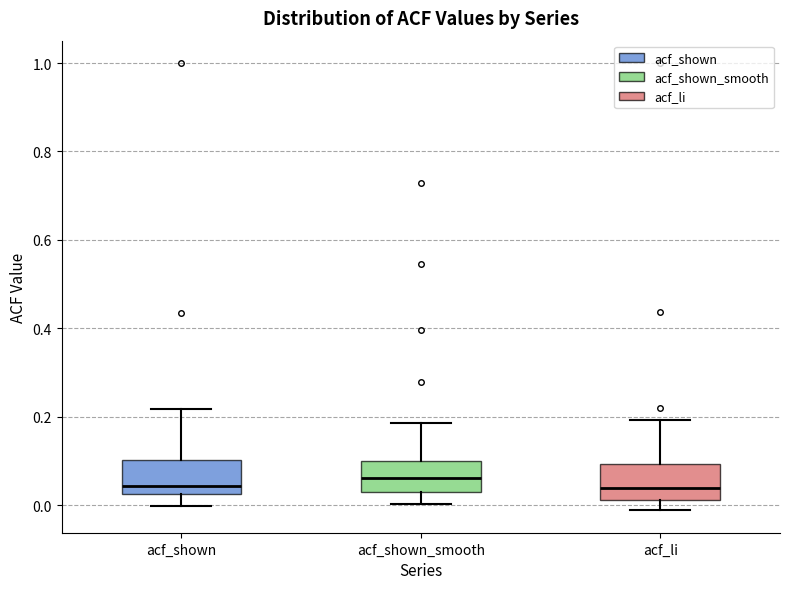

Reading left to right, transcribe this box plot: for each box, give where its median line is, the range the box spans, and where its two whiskers end, as read against the y-axis. The values are not printed on the chart, so give them approximately, as read against the axis.

acf_shown: median 0.04, box 0.02 to 0.10, whiskers 0.00 to 0.22
acf_shown_smooth: median 0.06, box 0.04 to 0.10, whiskers 0.00 to 0.18
acf_li: median 0.04, box 0.02 to 0.10, whiskers -0.02 to 0.20